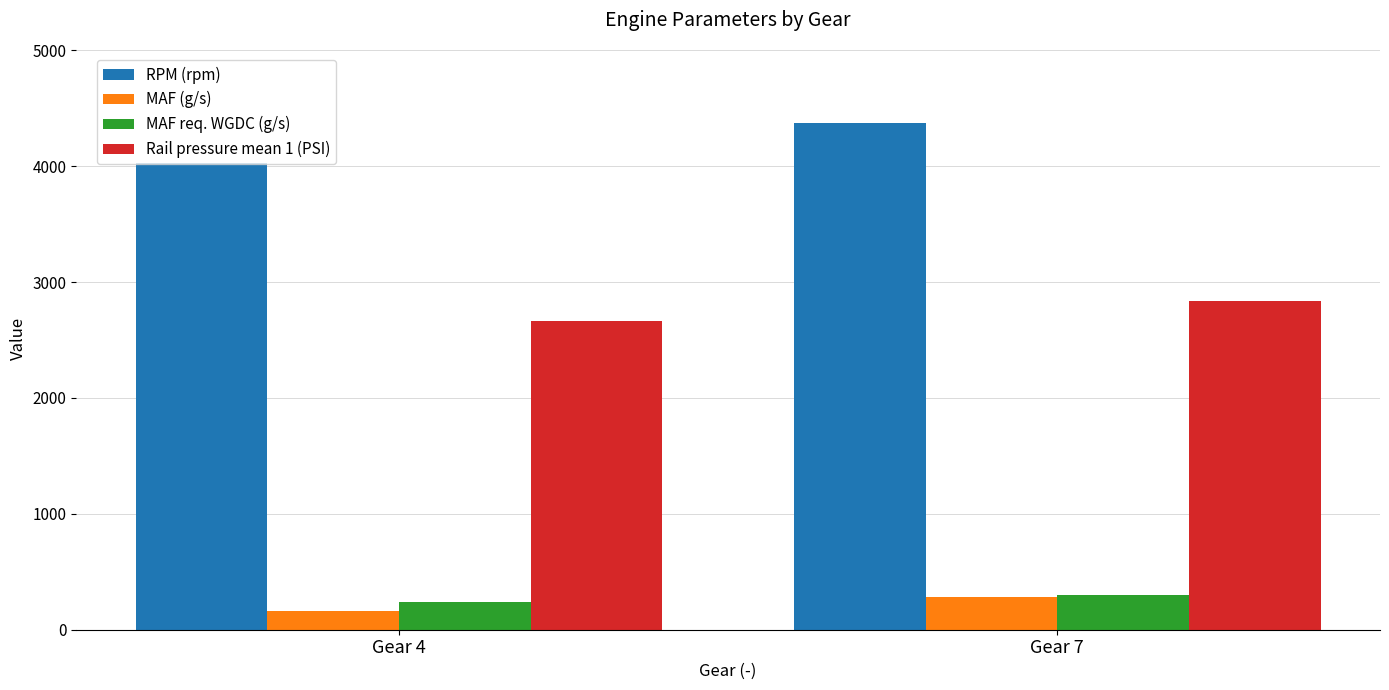

At which category is the sum across all series the highest?

Gear 7